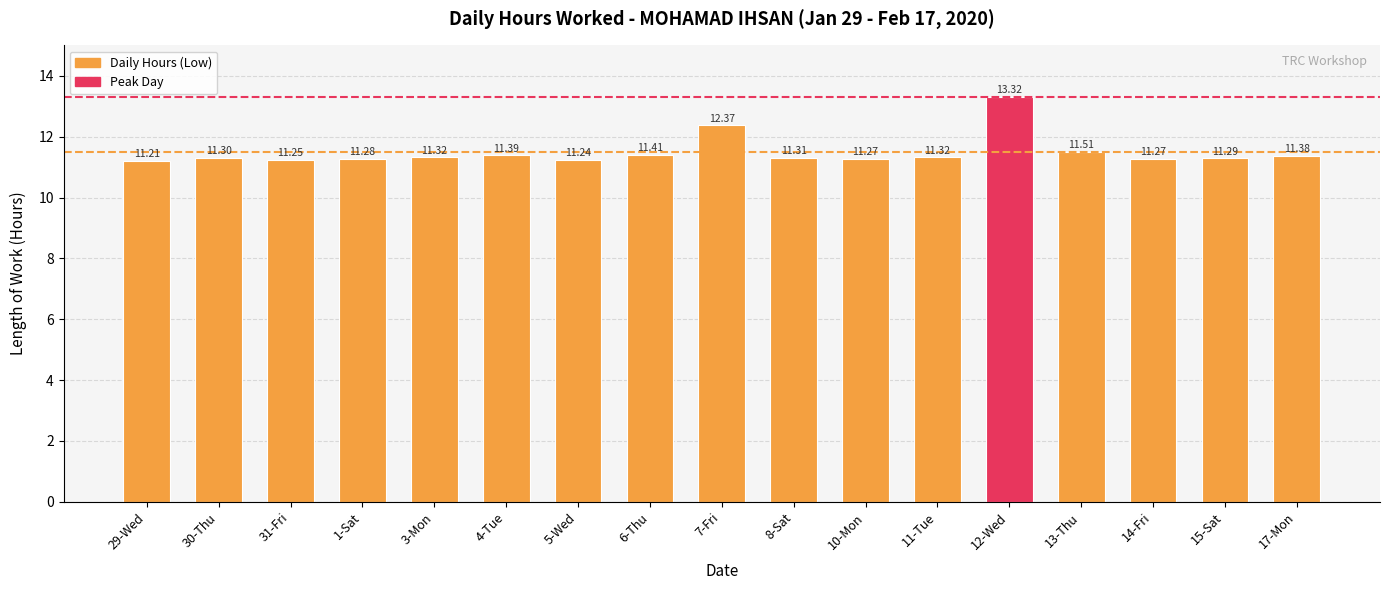

What is the ratio of the value at 31-Fri to the value at 6-Thu?

1.0